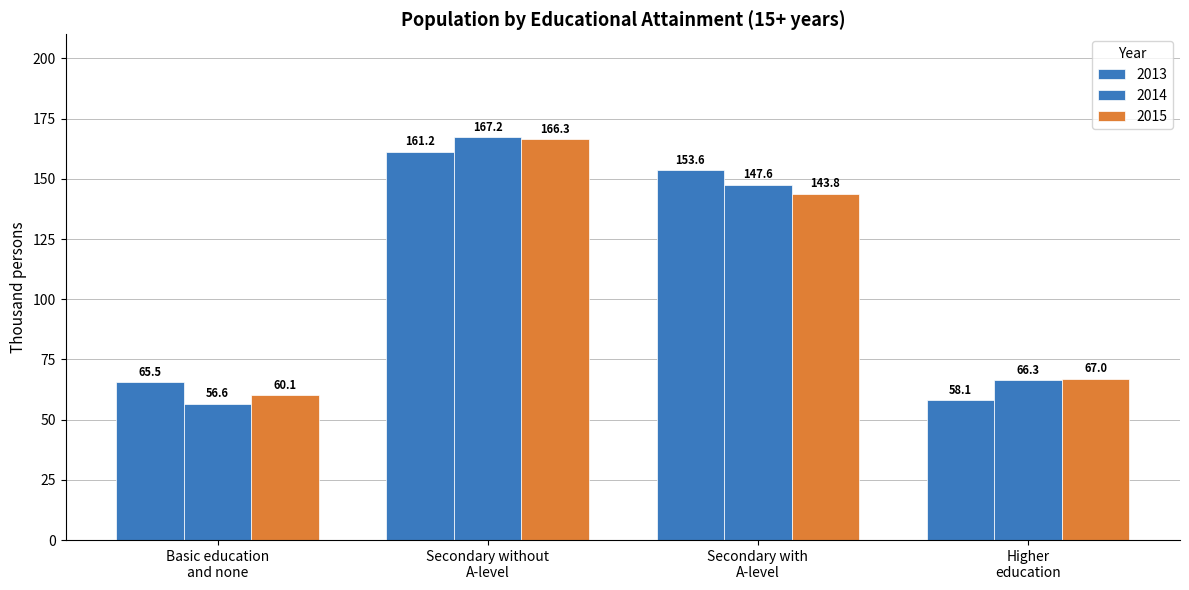

How many groups of bars are there?

4